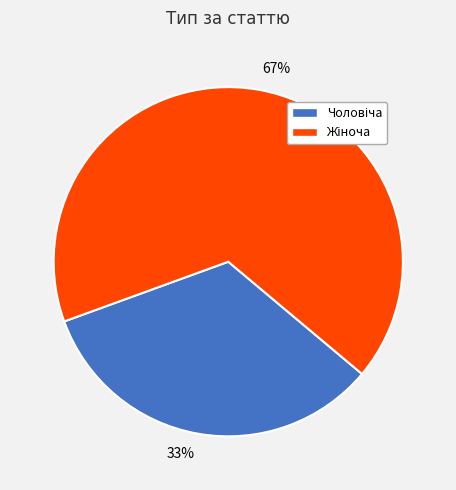

Is there a majority slice in this chart?

Yes